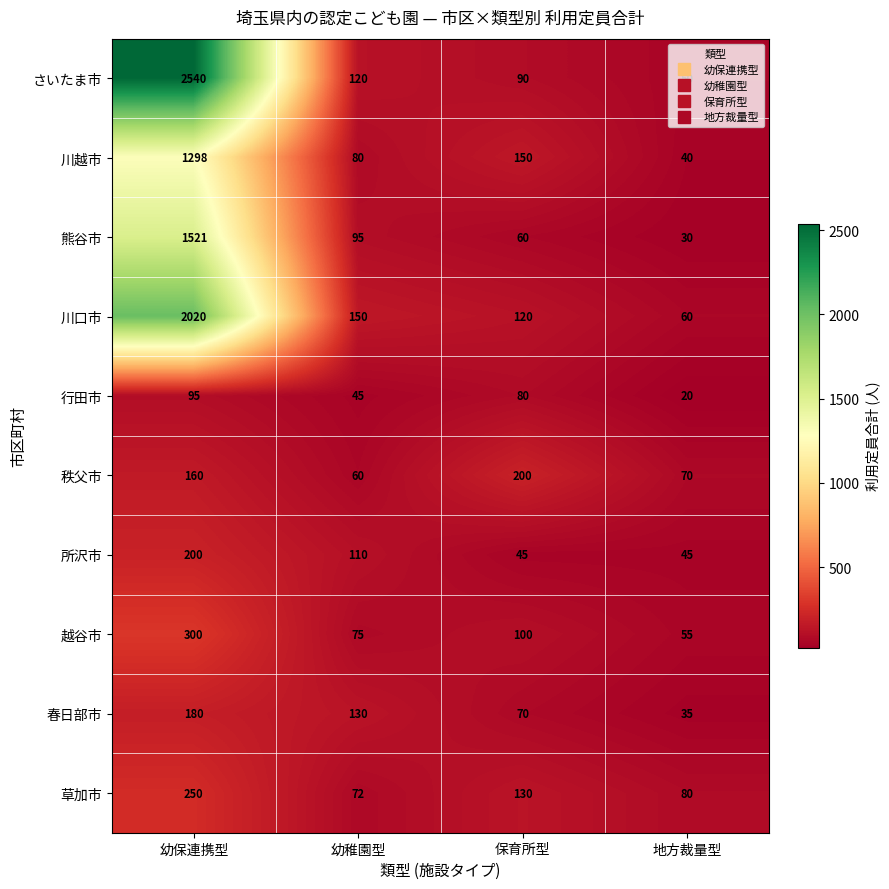

At 保育所型, list the series in order from largest to smallest.

秩父市, 川越市, 草加市, 川口市, 越谷市, さいたま市, 行田市, 春日部市, 熊谷市, 所沢市